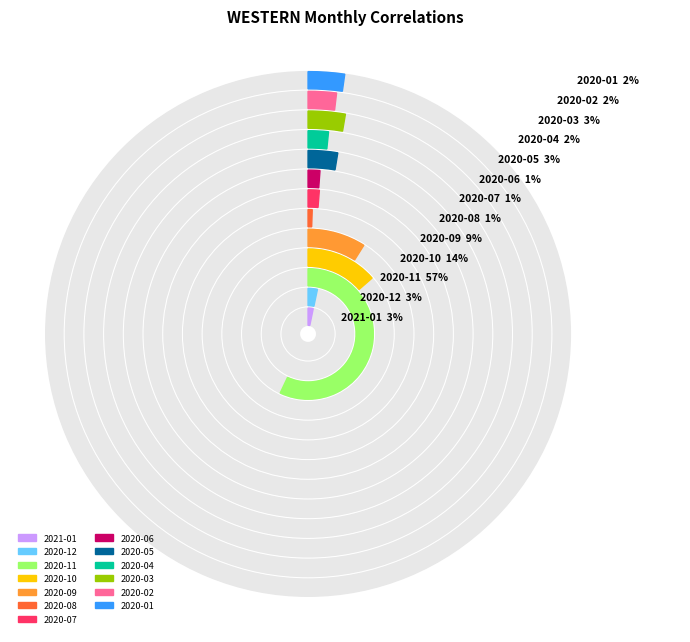

Which slice is the smallest?

2020-08